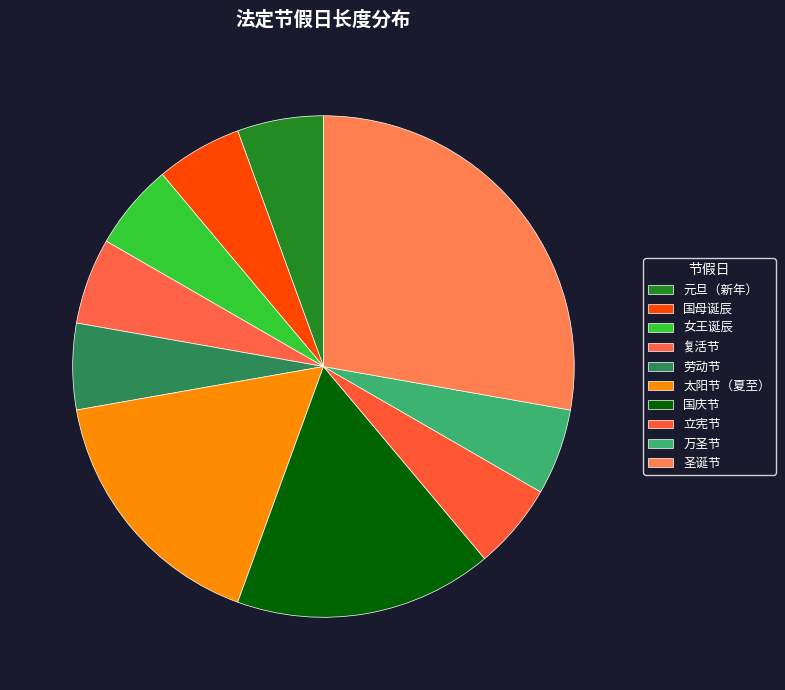

Combined, do 国母诞辰 and 女王诞辰 account for over 50%?

No